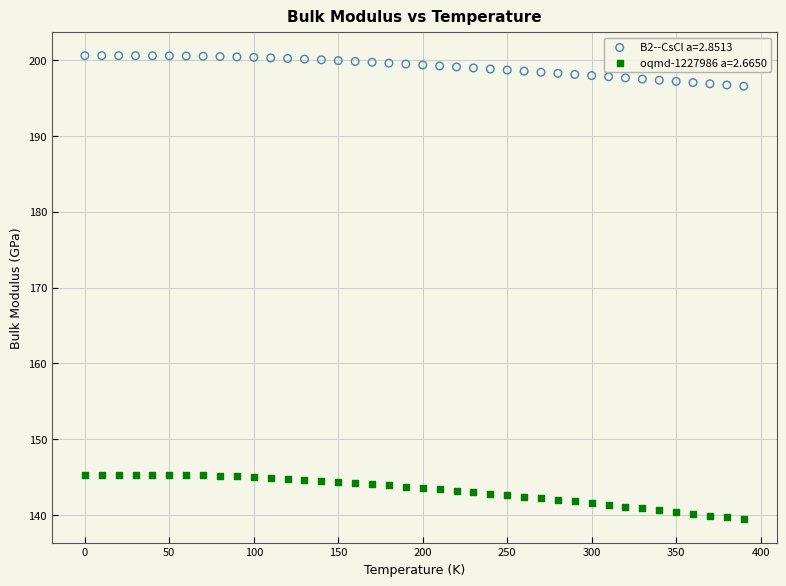

Which series has the largest Y range (max minus min)?

oqmd-1227986 a=2.6650